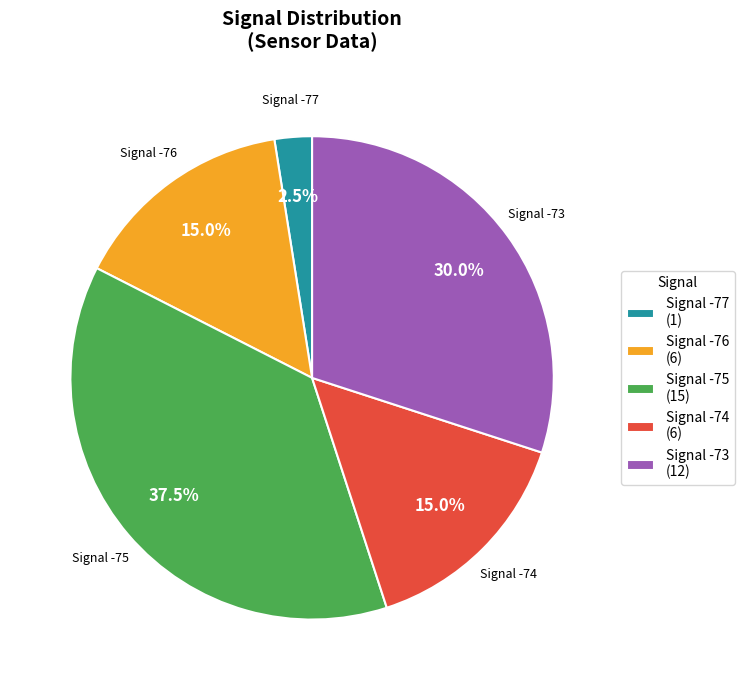

How many slices are in this pie chart?

5